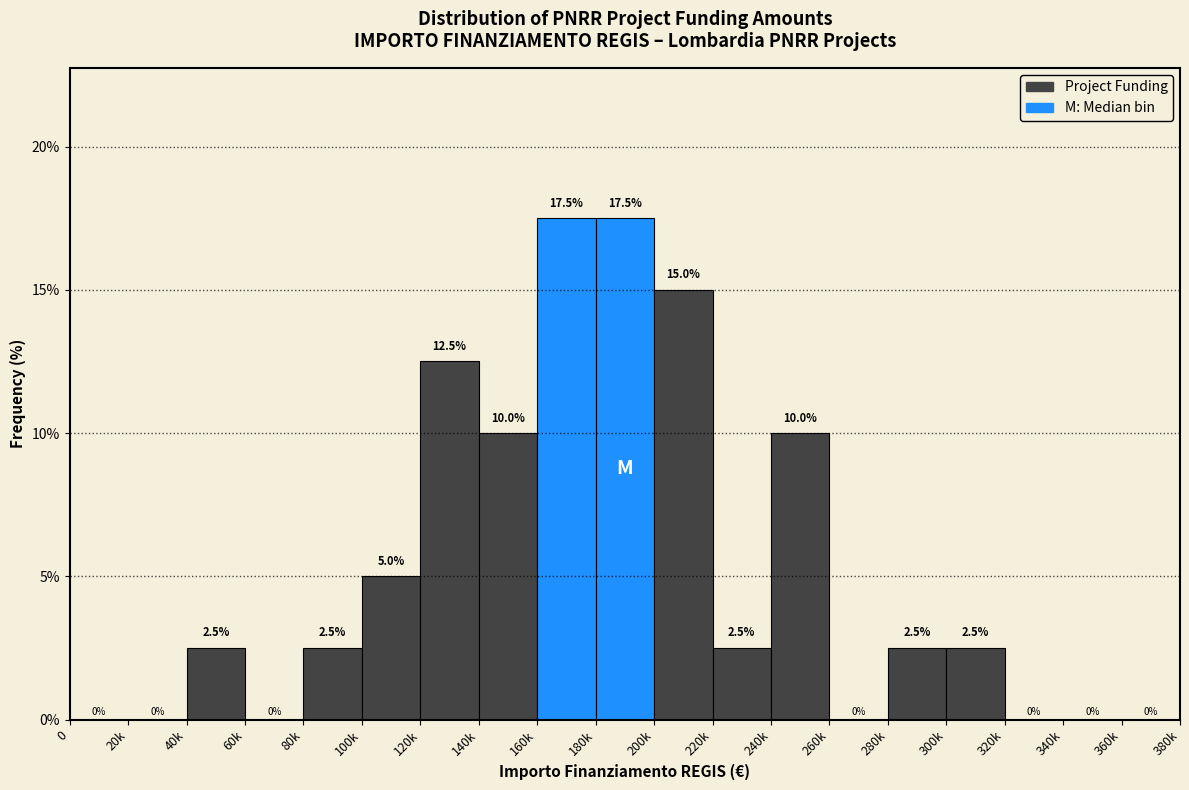

Reading left to right, transcribe all the data shown in this chart.

0=0.0	20k=0.0	40k=2.5	60k=0.0	80k=2.5	100k=5.0	120k=12.5	140k=10.0	160k=17.5	180k=17.5	200k=15.0	220k=2.5	240k=10.0	260k=0.0	280k=2.5	300k=2.5	320k=0.0	340k=0.0	360k=0.0